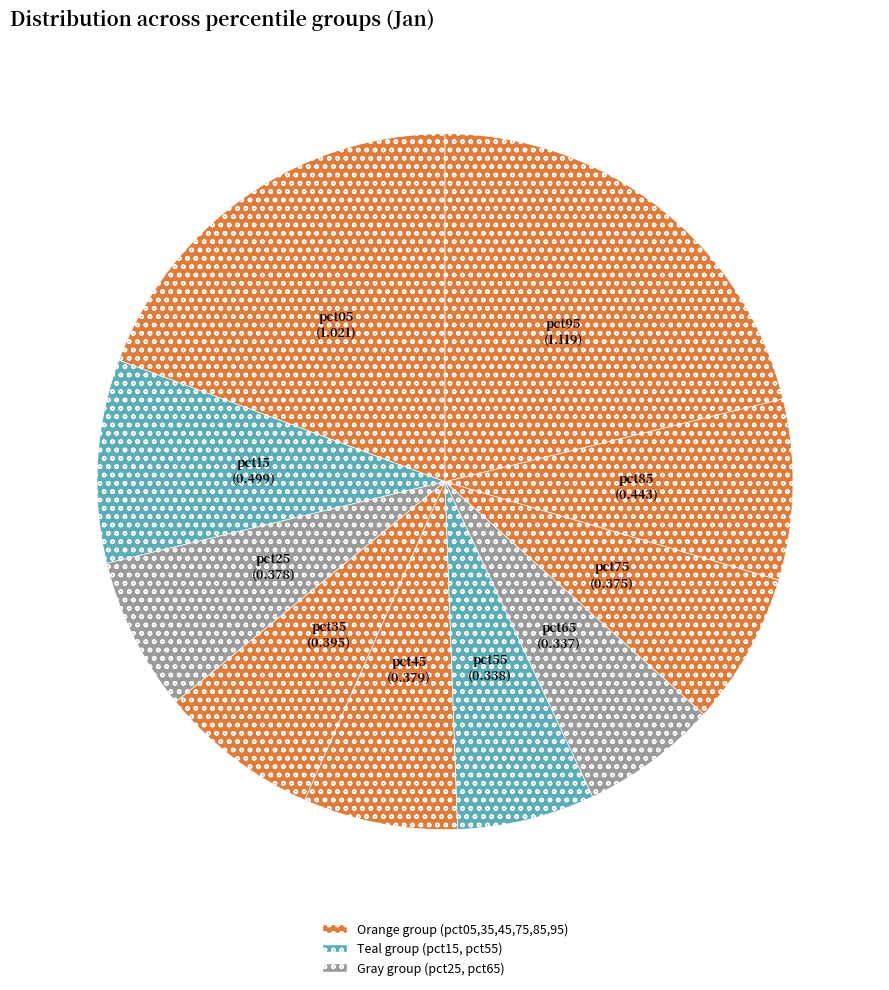

Which slice is the largest?

pct95